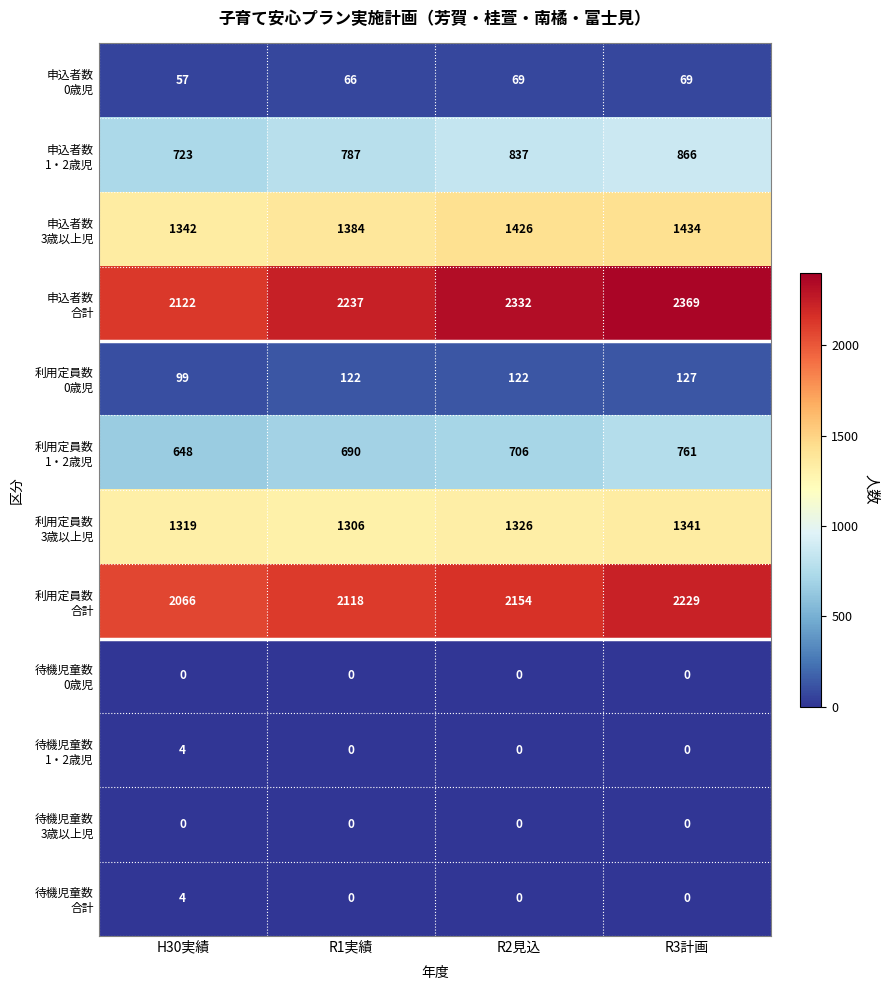

At which category is the sum across all series the highest?

R3計画